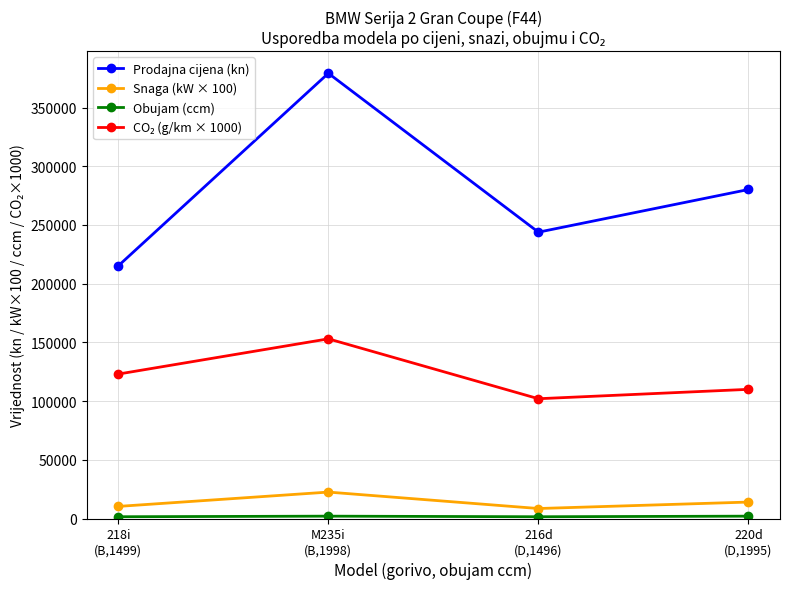

At how many categories does at least one series exceed 209027?

4